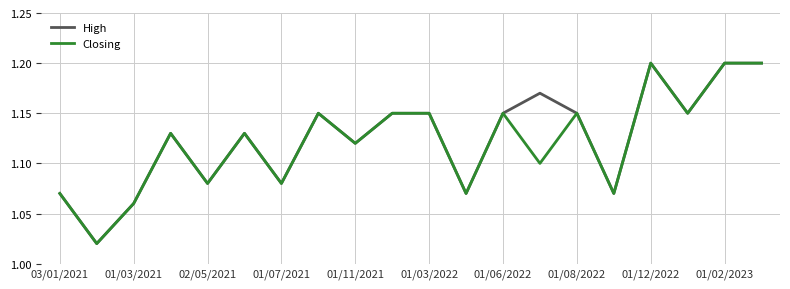

How many distinct data groups are displayed?

2